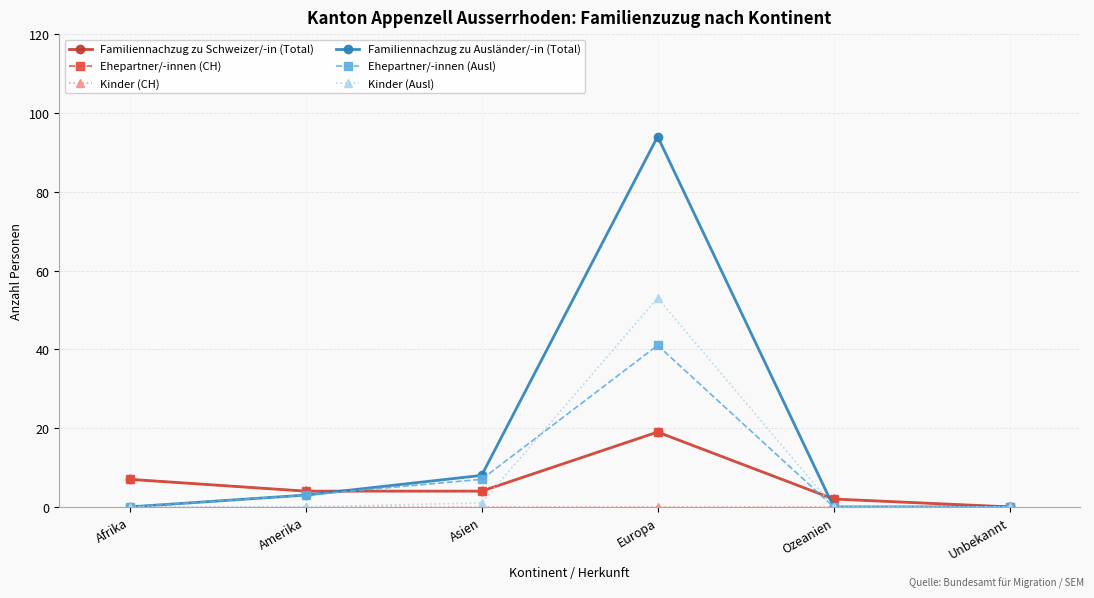

Reading left to right, list all the values displayed in this chart.

Familiennachzug zu Schweizer/-in (Total): Afrika=7	Amerika=4	Asien=4	Europa=19	Ozeanien=2	Unbekannt=0
Ehepartner/-innen (CH): Afrika=7	Amerika=4	Asien=4	Europa=19	Ozeanien=2	Unbekannt=0
Kinder (CH): Afrika=0	Amerika=0	Asien=0	Europa=0	Ozeanien=0	Unbekannt=0
Familiennachzug zu Ausländer/-in (Total): Afrika=0	Amerika=3	Asien=8	Europa=94	Ozeanien=0	Unbekannt=0
Ehepartner/-innen (Ausl): Afrika=0	Amerika=3	Asien=7	Europa=41	Ozeanien=0	Unbekannt=0
Kinder (Ausl): Afrika=0	Amerika=0	Asien=1	Europa=53	Ozeanien=0	Unbekannt=0